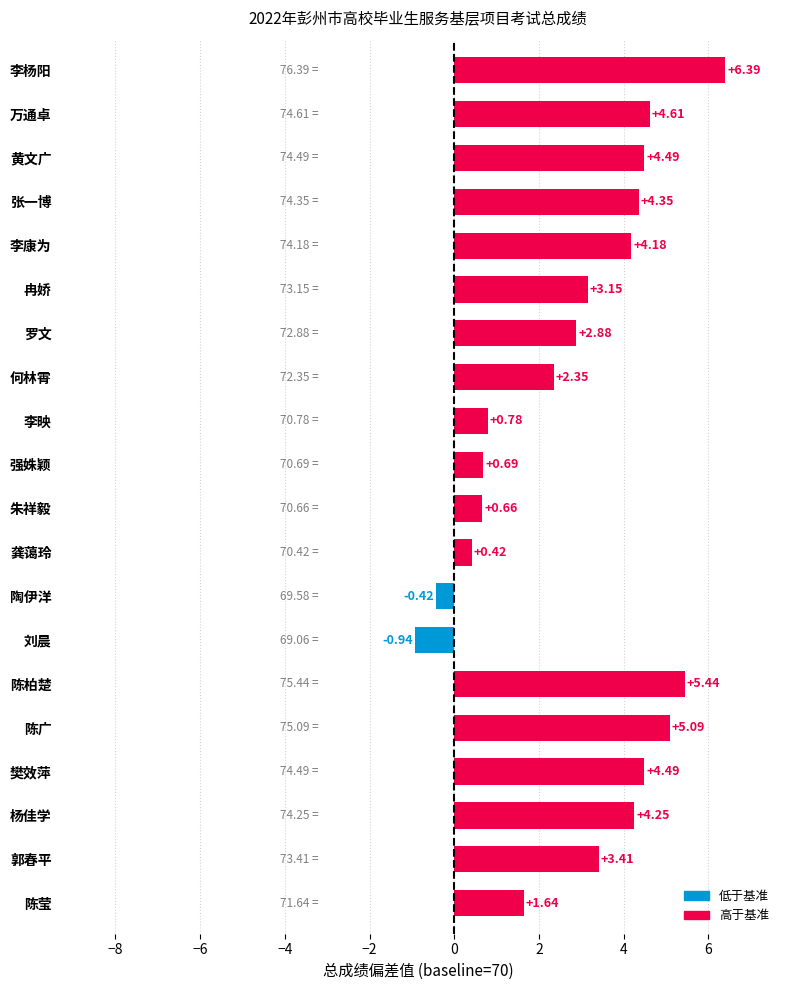

What is the difference between the maximum and second lowest values?

6.8